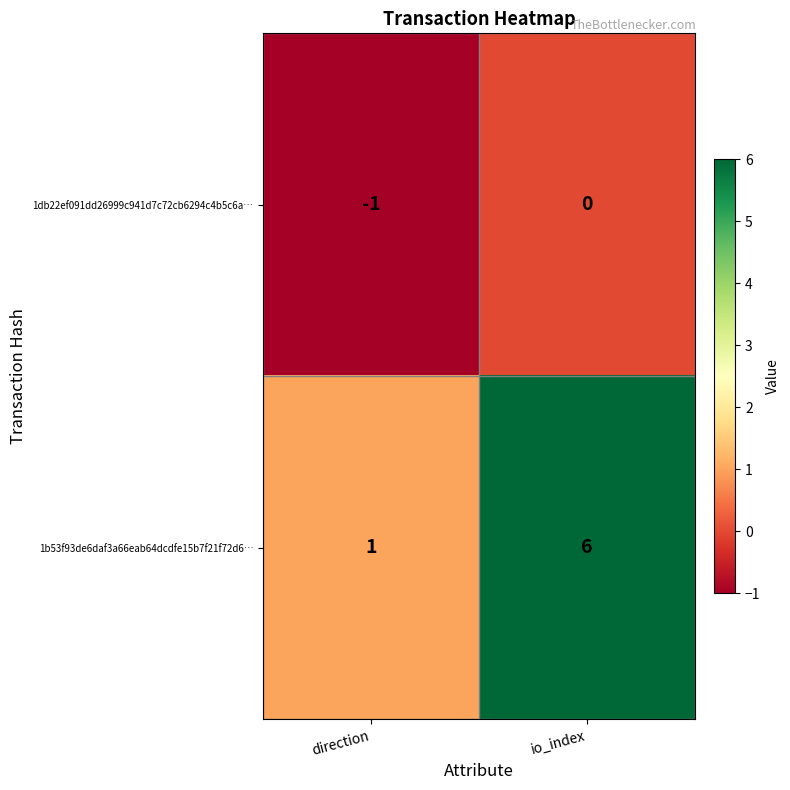

What is the difference between the highest and lowest values at io_index?

6